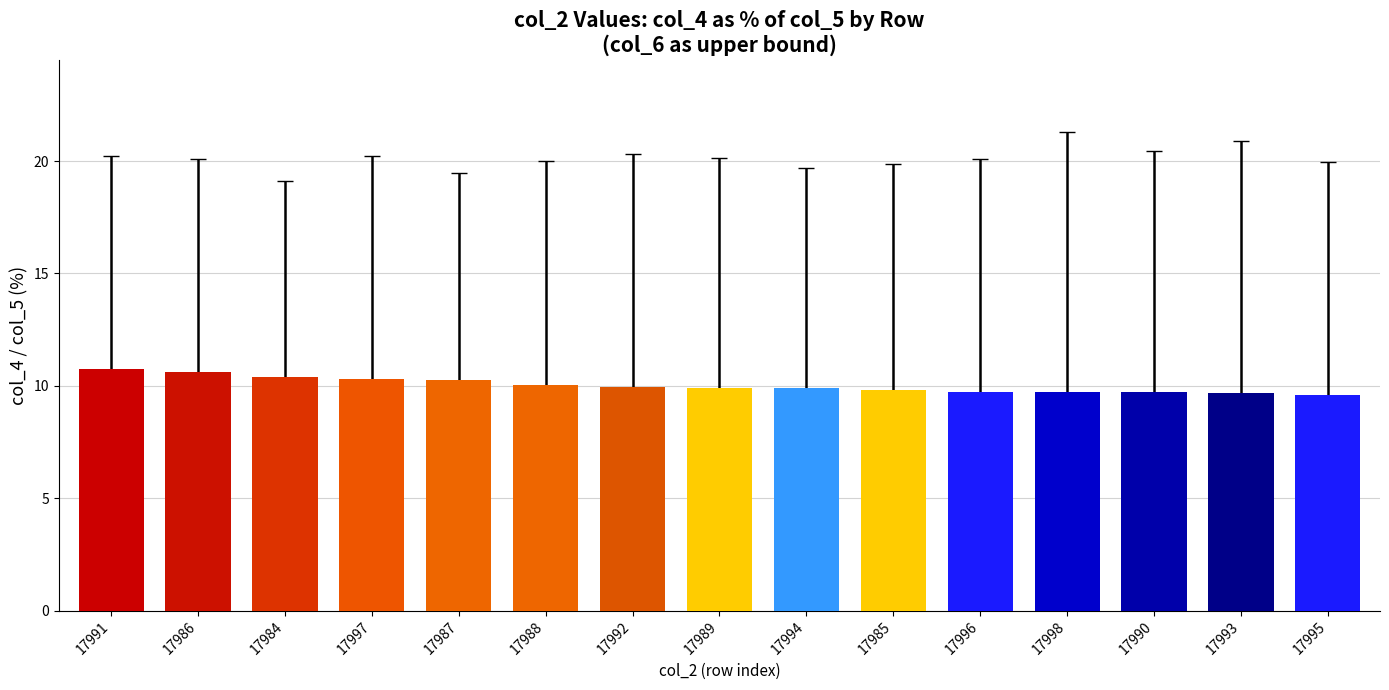

What is the greatest value displayed?

10.7